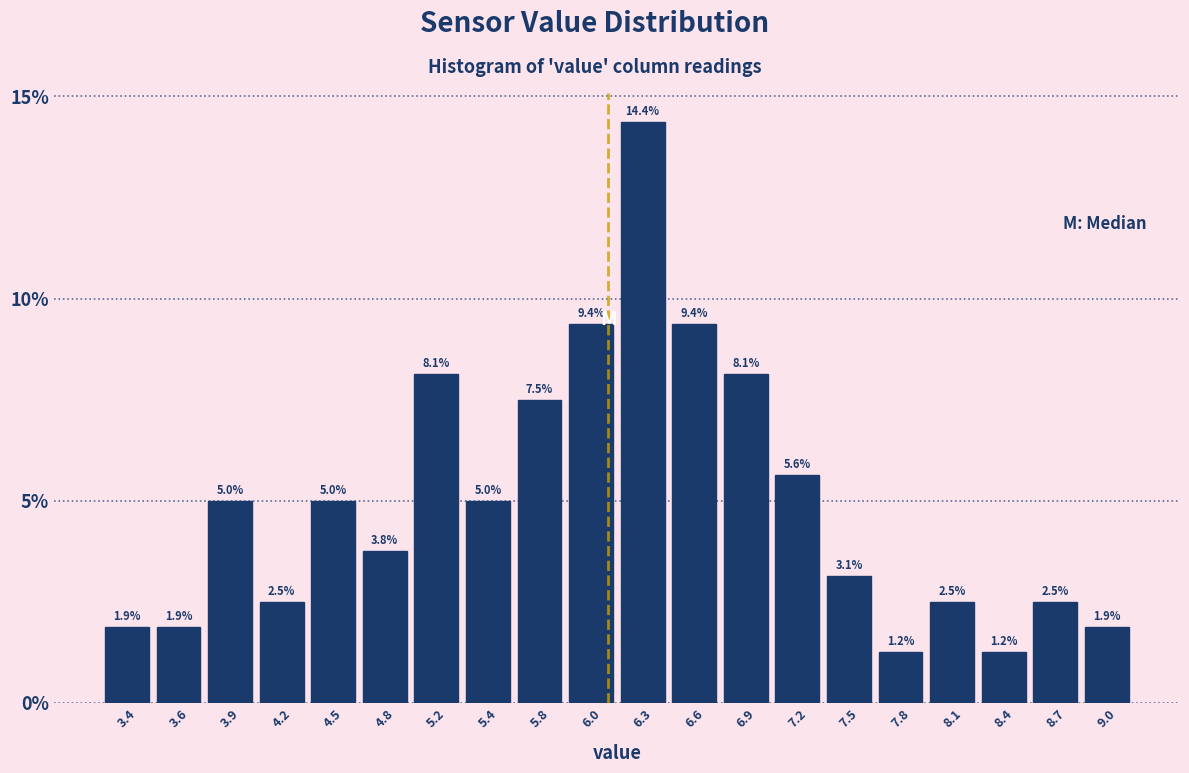

Over which range of the x-axis is the bar tallest?

6.2 to 6.5